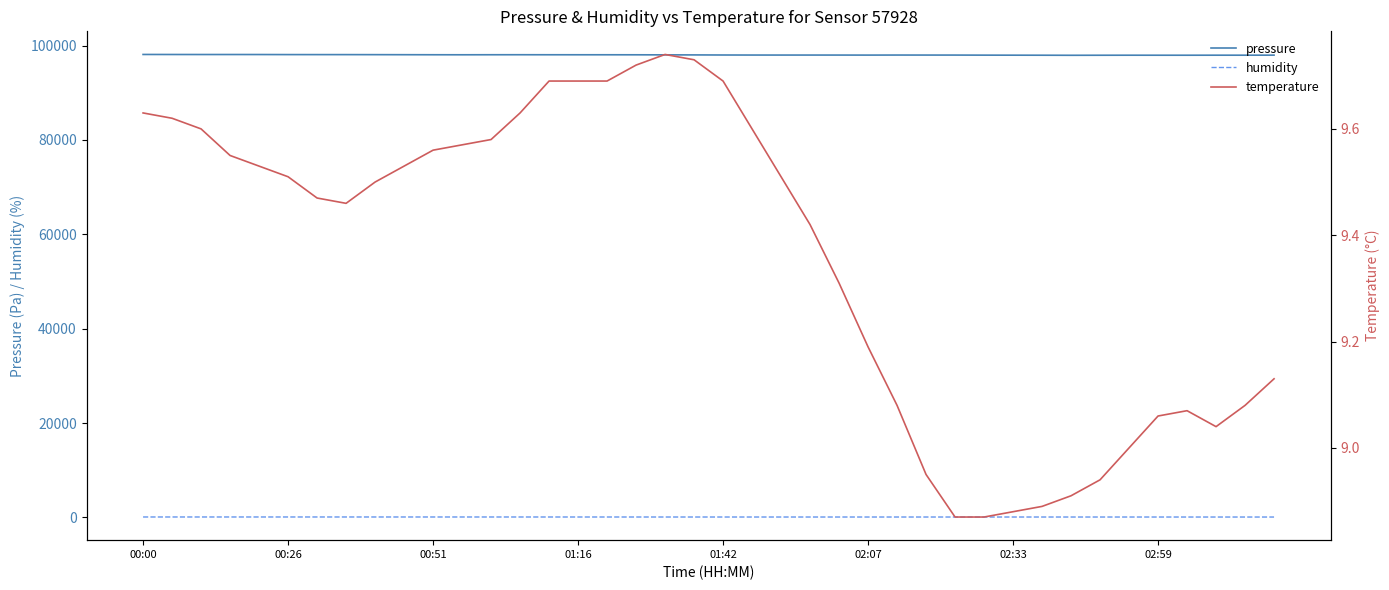

At which label does humidity first exceed 89?

00:00